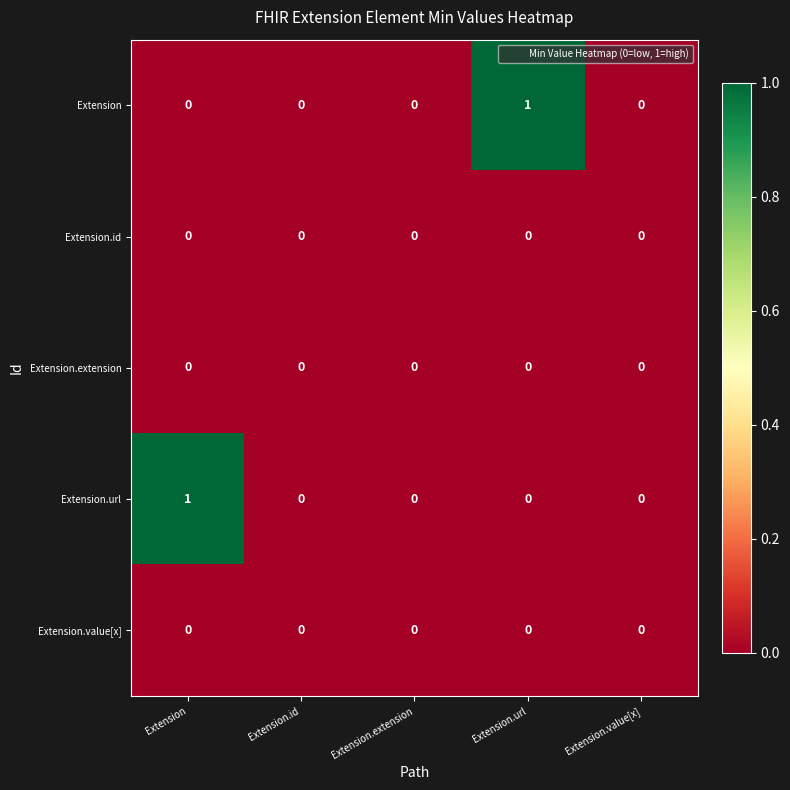

True or false: Extension.id has a value of 0 at Extension.url.

True